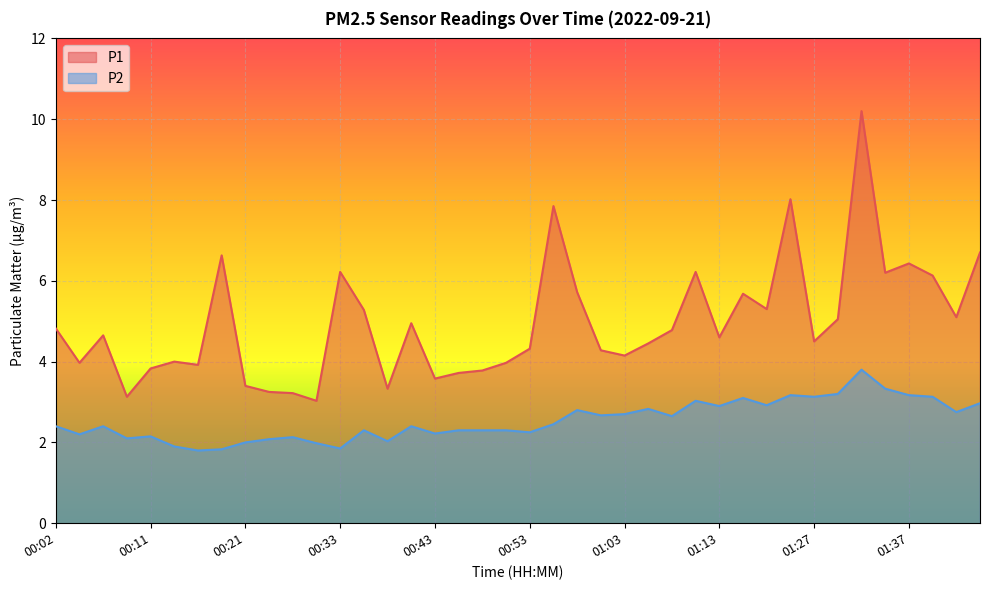

At which category is the sum across all series the highest?

01:32